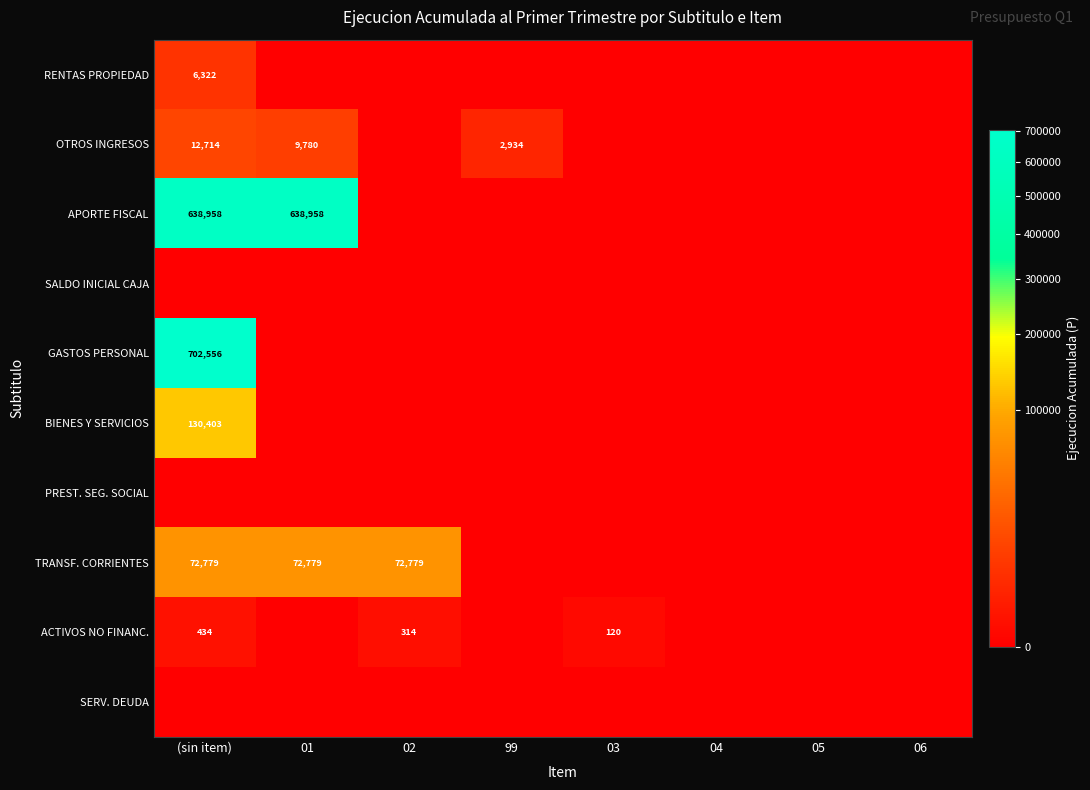

At which category is the sum across all series the highest?

(sin item)